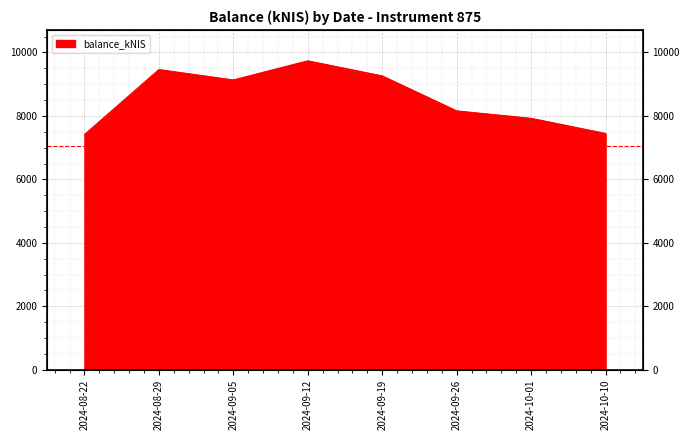

Reading right to left, what are all the values shown in this chart?

2024-10-10=7447.6	2024-10-01=7924.2	2024-09-26=8159.1	2024-09-19=9261.4	2024-09-12=9737.1	2024-09-05=9134.7	2024-08-29=9461.6	2024-08-22=7413.9